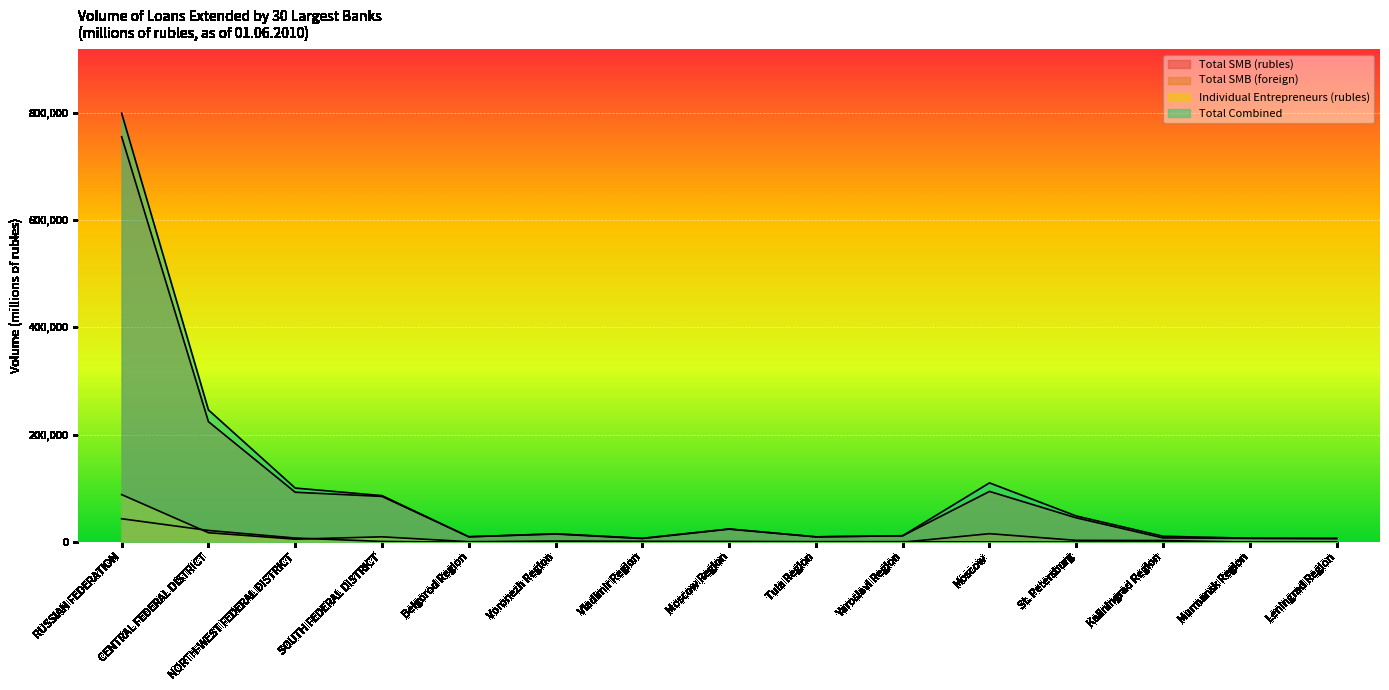

At which category is the sum across all series the highest?

RUSSIAN FEDERATION